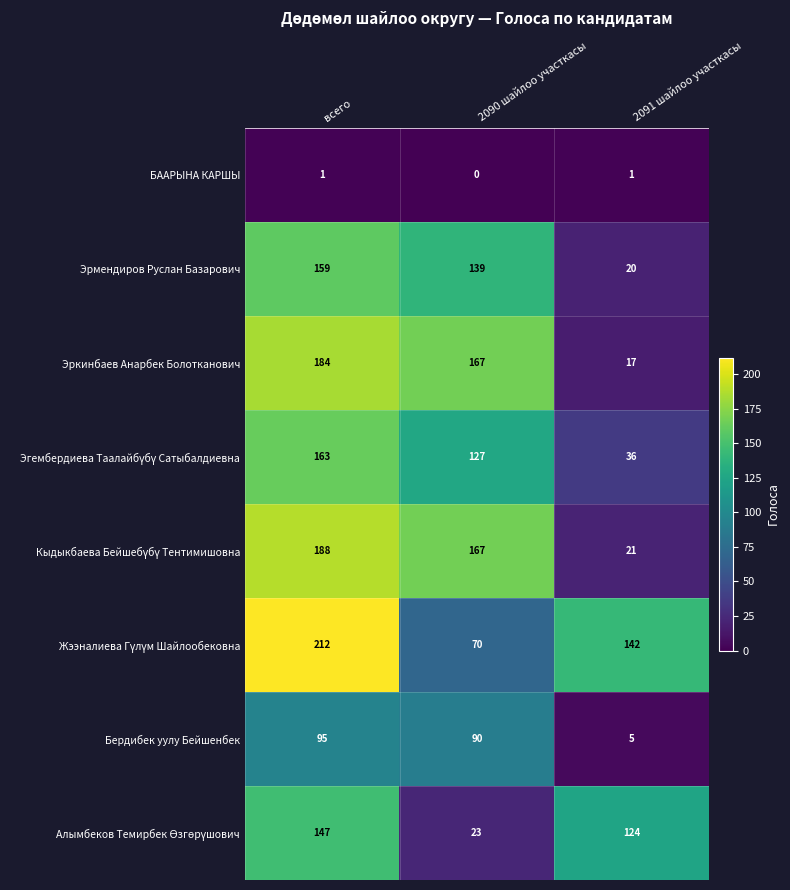

At which label is Эркинбаев Анарбек Болотканович closest to 100?

2090 шайлоо участкасы